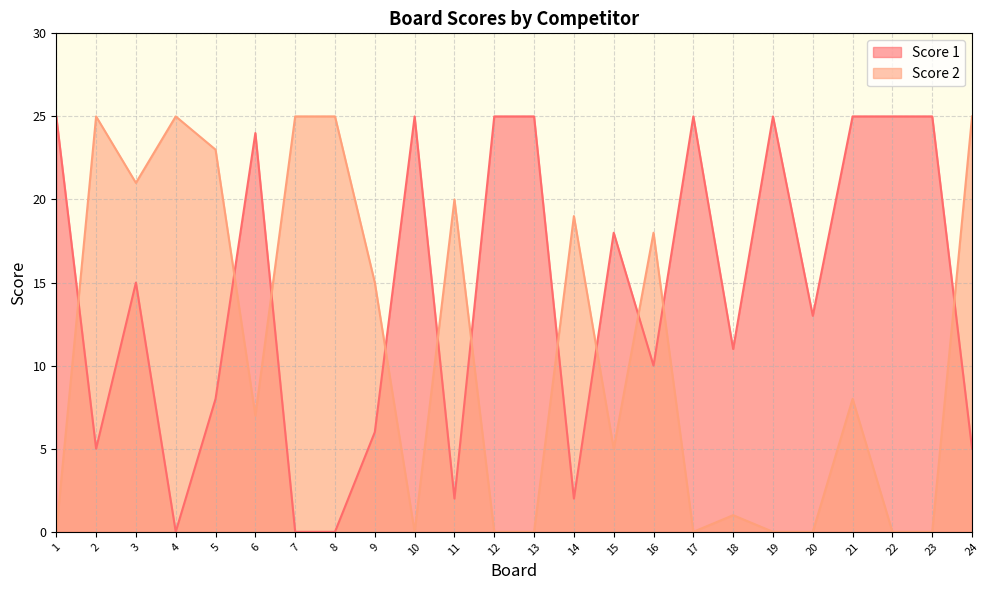

At which category is the sum across all series the highest?

3